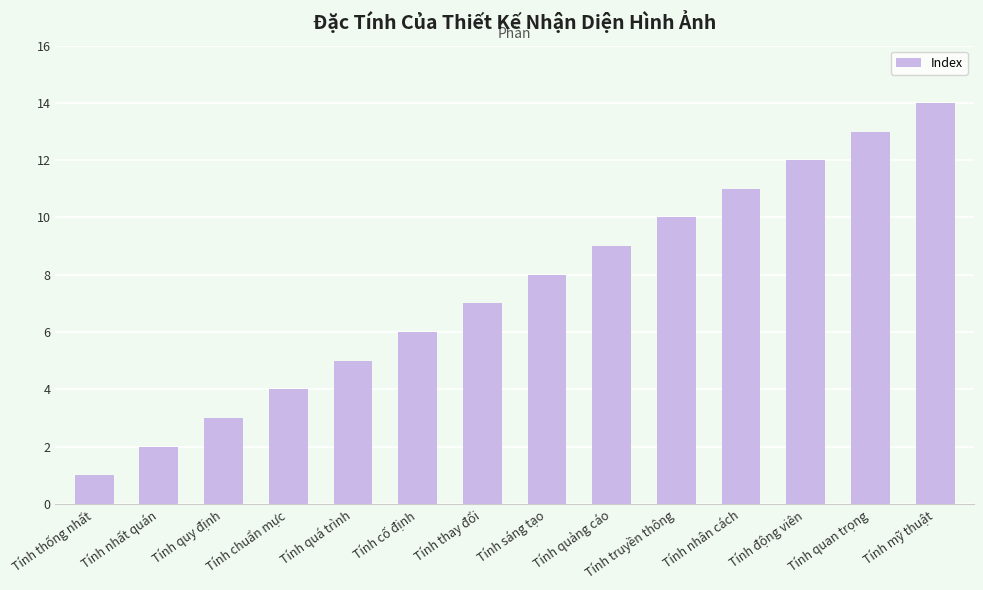

List the labels in order of value, smallest first.

Tính thống nhất, Tính nhất quán, Tính quy định, Tính chuẩn mực, Tính quá trình, Tính cố định, Tính thay đổi, Tính sáng tạo, Tính quảng cáo, Tính truyền thông, Tính nhân cách, Tính động viên, Tính quan trọng, Tính mỹ thuật